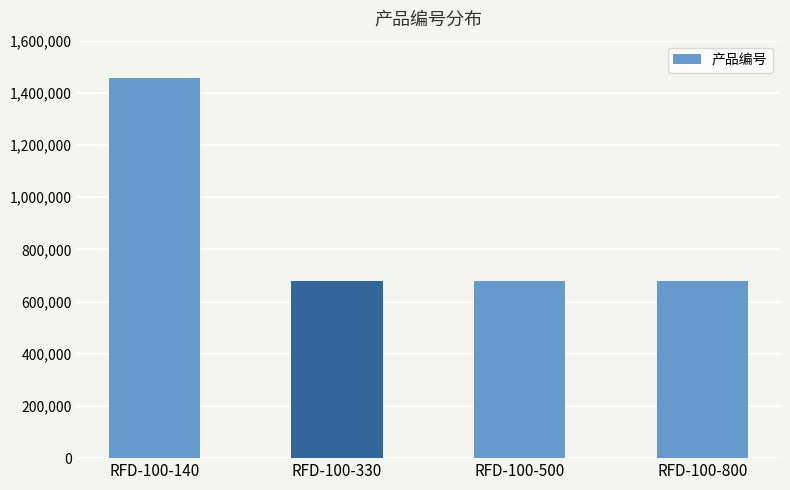

The value at RFD-100-500 is 988903. True or false?

False